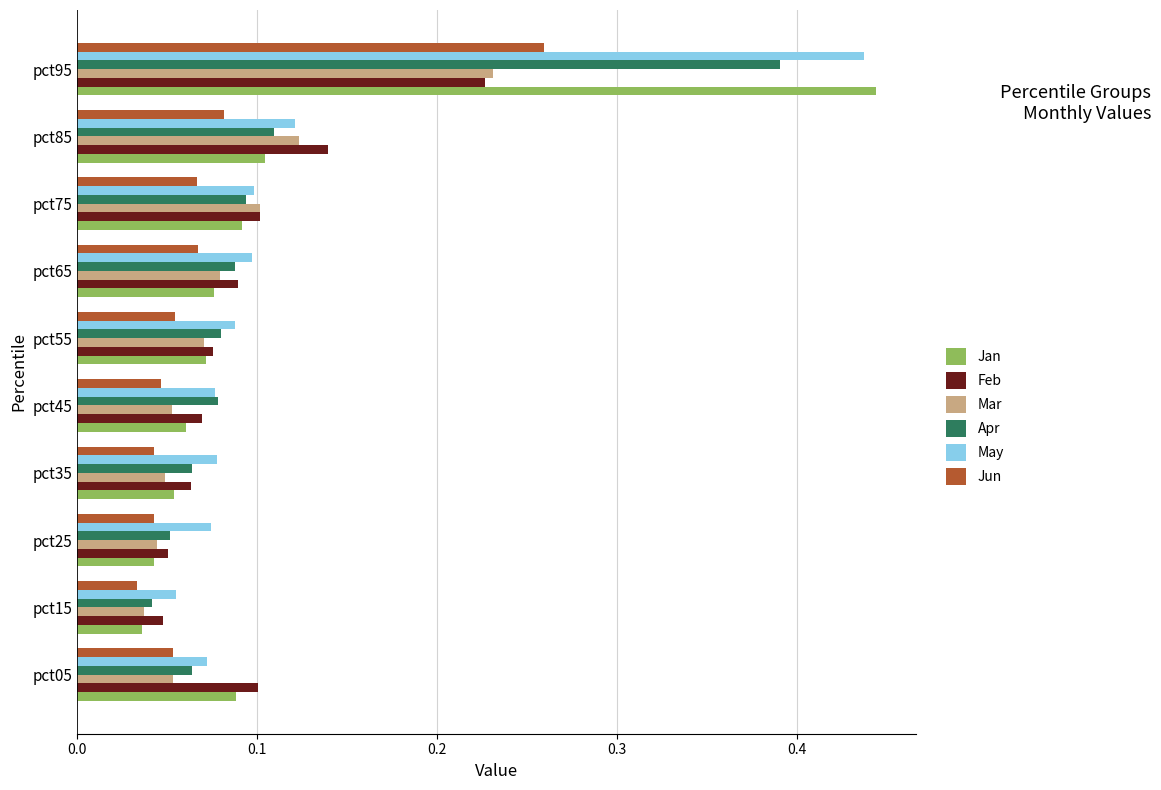

Between pct55 and pct95, which series saw the biggest shift?

Jan